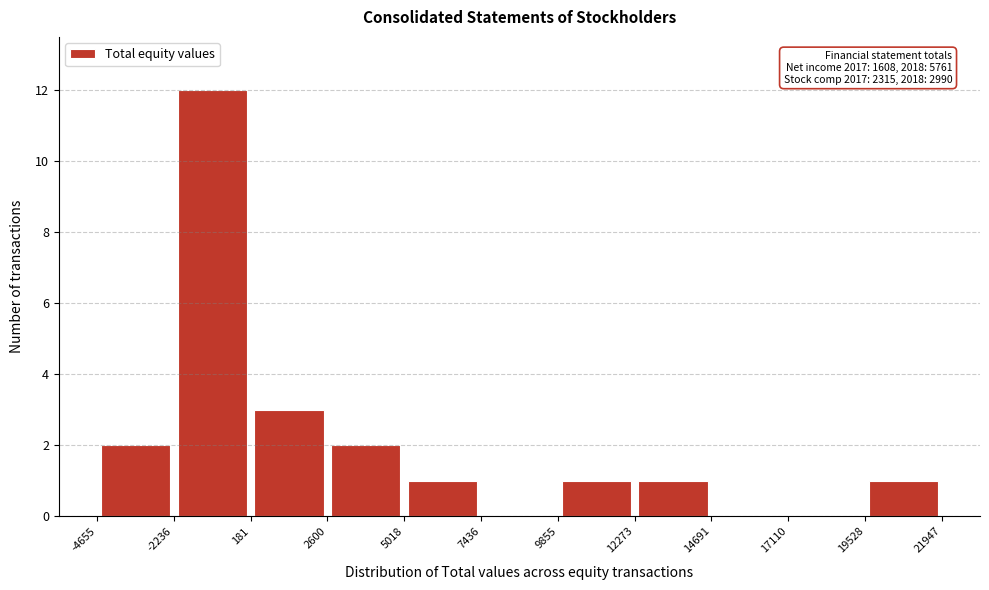

Which range on the x-axis has the tallest bar?

-2236 to 181